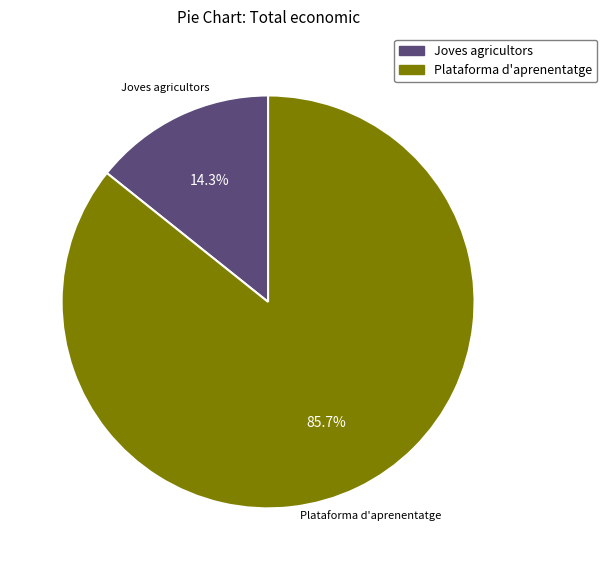

Is there a majority slice in this chart?

Yes